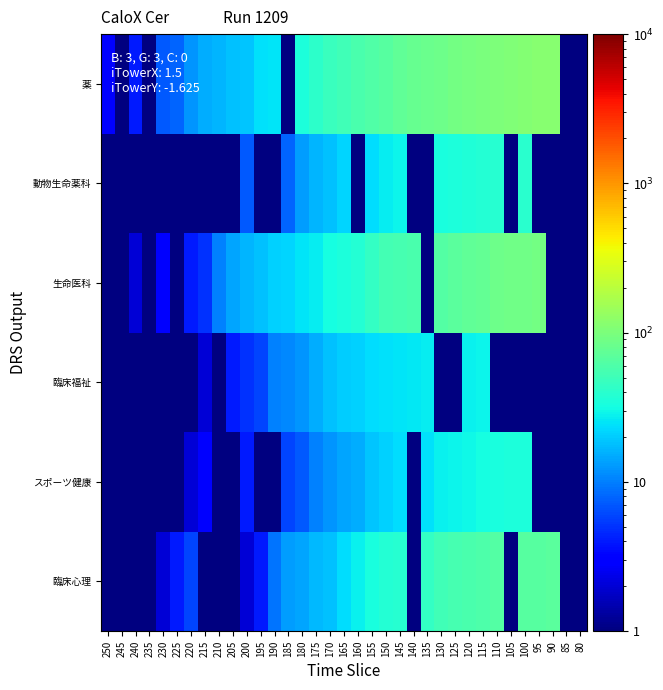

List the series in order of their peak value, lowest first.

臨床福祉, スポーツ健康, 動物生命薬科, 臨床心理, 生命医科, 薬